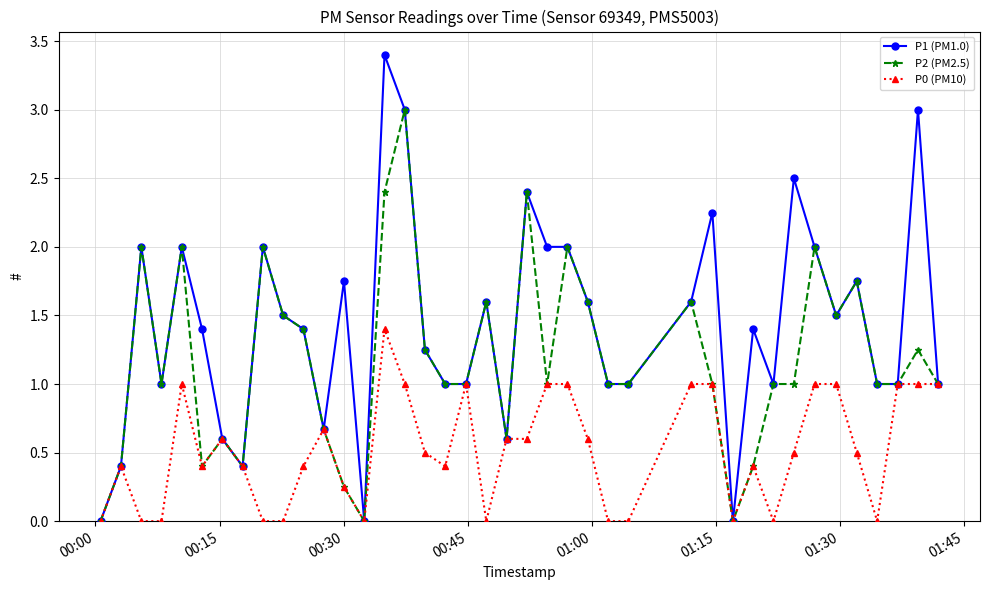

Which series has the largest range (max minus min)?

P1 (PM1.0)